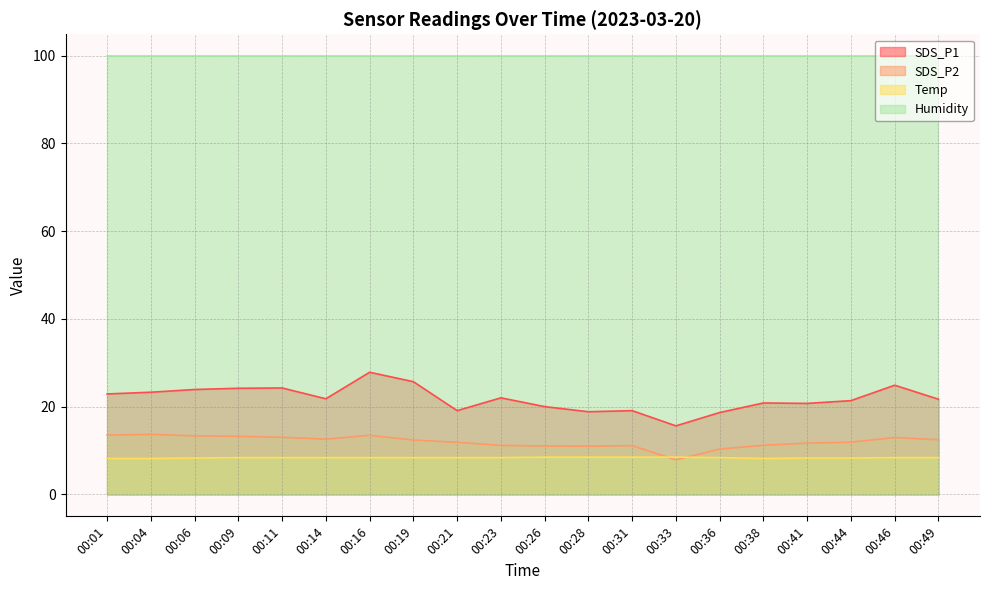

Which category has the lowest value across all series?

00:33